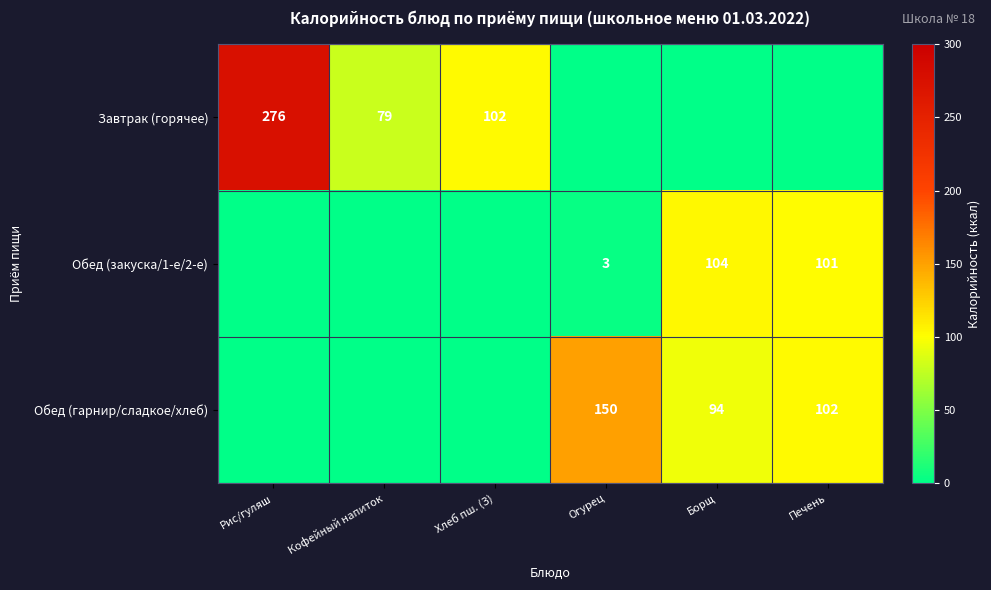

The value of Обед (гарнир/сладкое/хлеб) at Огурец is 150. True or false?

True